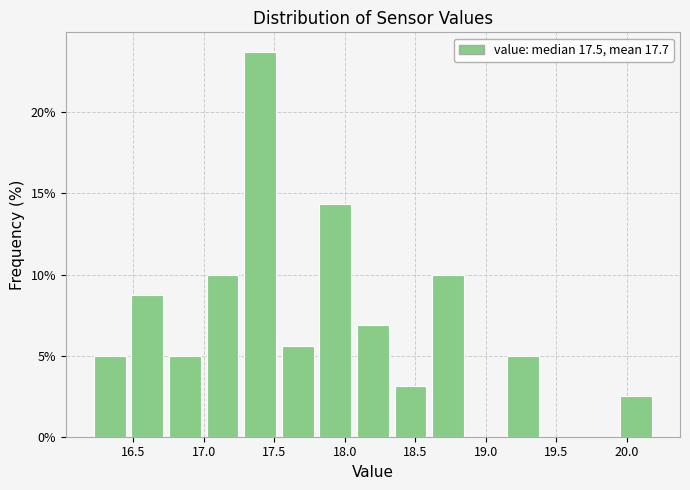

Reading left to right, transcribe this chart: for each bar, give the range it covers on the x-axis and its height. Neither the bar edges nor the heights are printed on the chart, so give them approximately, as read against the axes.

16.20 to 16.45: 5.0
16.45 to 16.75: 9.0
16.75 to 17.00: 5.0
17.00 to 17.25: 10.0
17.25 to 17.55: 24.0
17.55 to 17.80: 5.5
17.80 to 18.05: 14.5
18.05 to 18.35: 7.0
18.35 to 18.60: 3.0
18.60 to 18.85: 10.0
18.85 to 19.15: 0
19.15 to 19.40: 5.0
19.40 to 19.65: 0
19.65 to 19.95: 0
19.95 to 20.20: 2.5